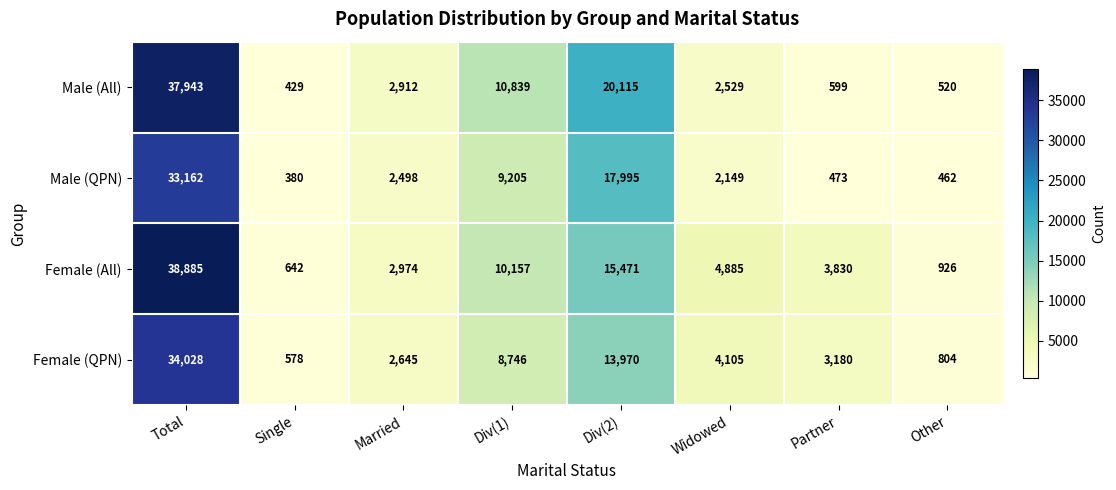

Which series changed the most between Married and Div(1)?

Male (All)